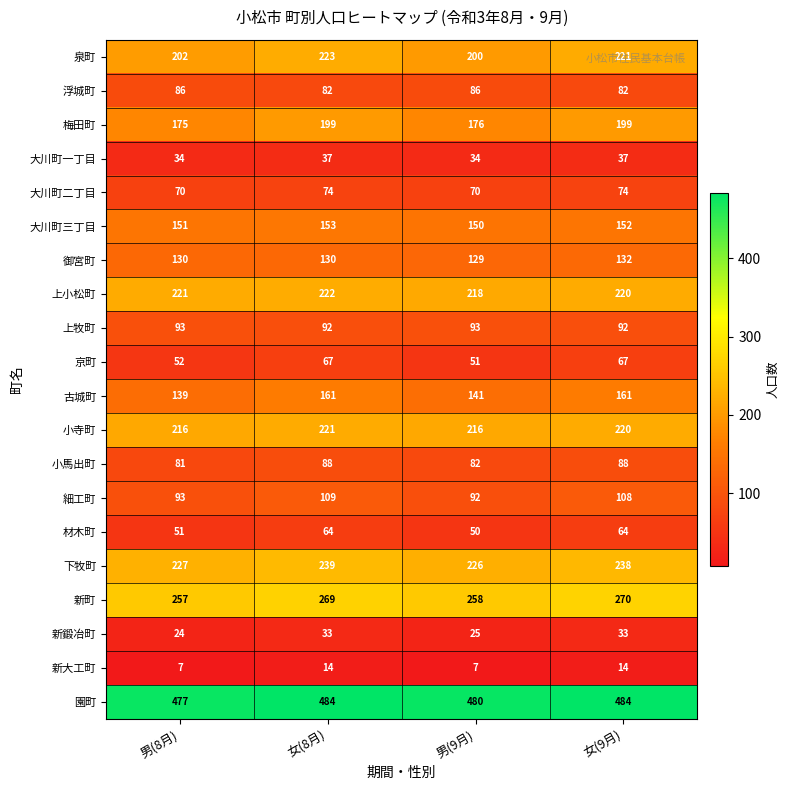

Between 男(8月) and 女(9月), which series saw the biggest shift?

梅田町